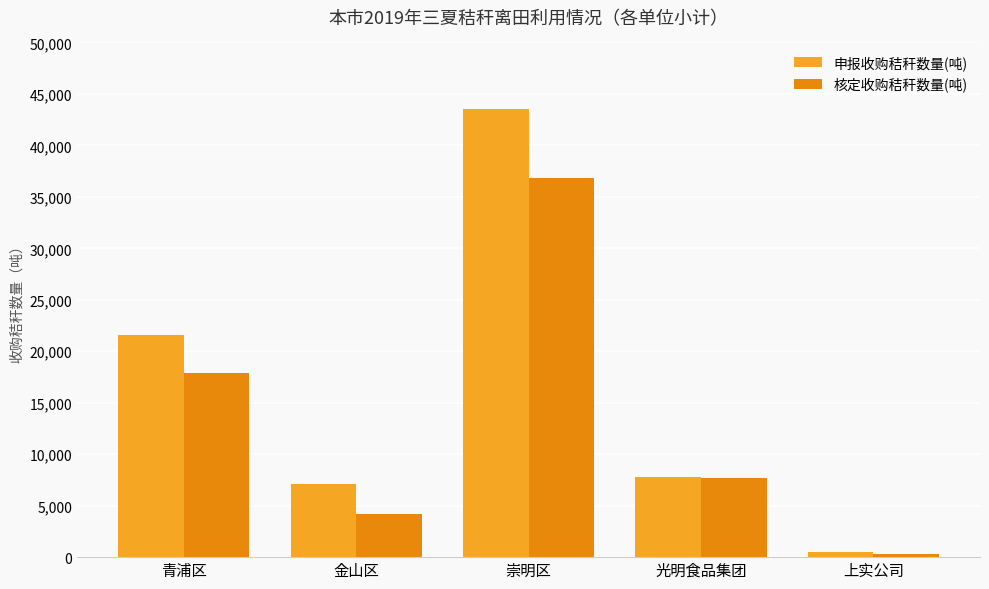

Does the chart contain any negative values?

No